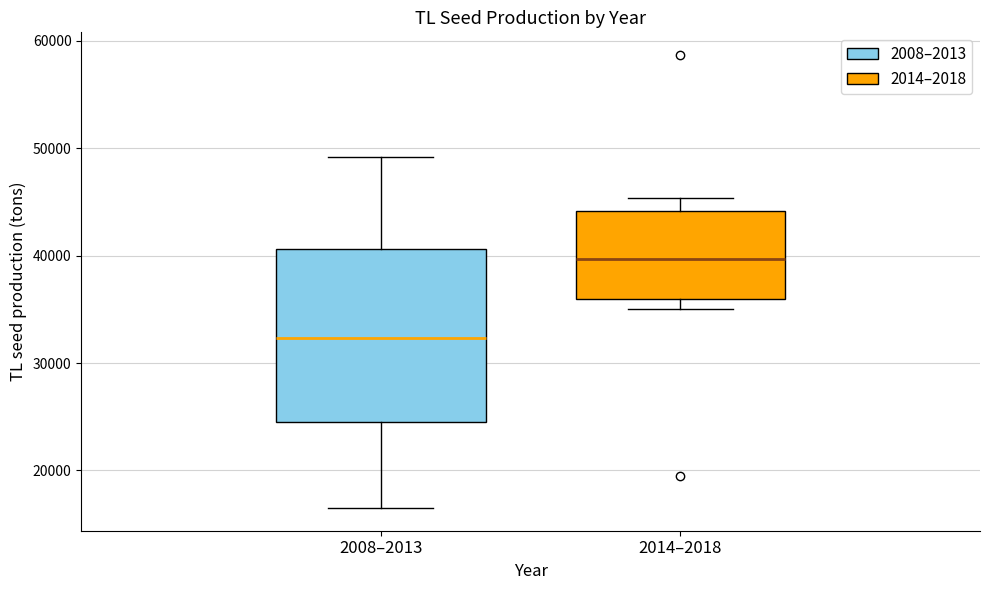

Where does the upper whisker of the box for 2008–2013 end on the y-axis? The values are not printed on the chart, so give them approximately, as read against the axis.

49000